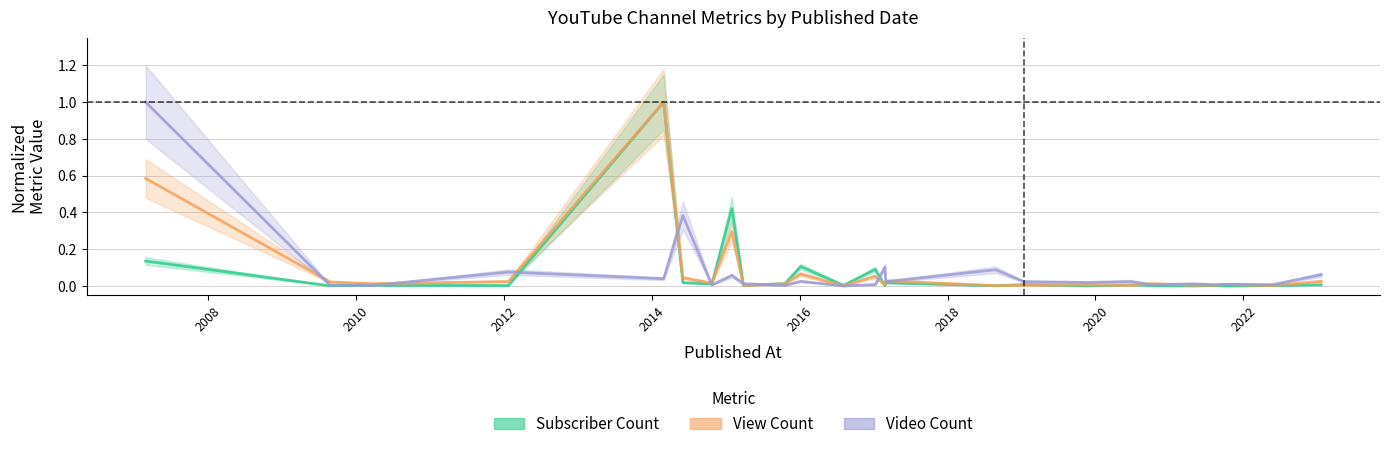

Reading left to right, list all the values displayed in this chart.

Subscriber Count: 0.1	0.0	0.0	0.0	1.0	0.0	0.0	0.4	0.0	0.0	0.1	0.0	0.1	0.0	0.0	0.0	0.0	0.0	0.0	0.0	0.0	0.0	0.0	0.0	0.0
View Count: 0.6	0.0	0.0	0.0	1.0	0.0	0.0	0.3	0.0	0.0	0.1	0.0	0.1	0.0	0.0	0.0	0.0	0.0	0.0	0.0	0.0	0.0	0.0	0.0	0.0
Video Count: 1.0	0.0	0.0	0.1	0.0	0.4	0.0	0.1	0.0	0.0	0.0	0.0	0.0	0.1	0.0	0.1	0.0	0.0	0.0	0.0	0.0	0.0	0.0	0.0	0.1